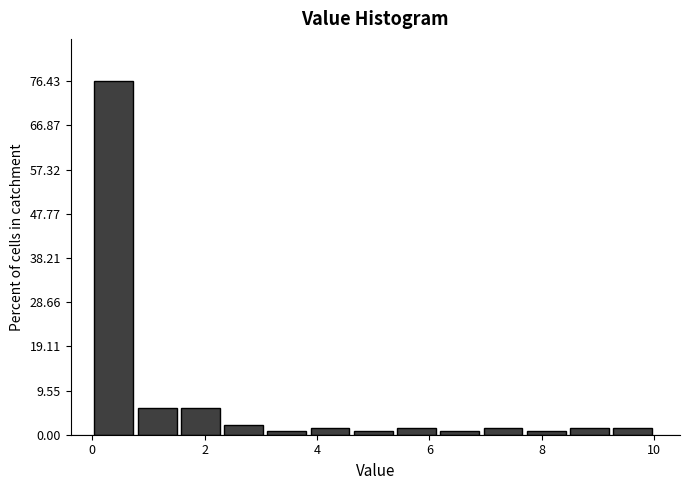

Around what value on the x-axis is the tallest bar? Give the approximate position of its centre, as read against the axis.

0.4